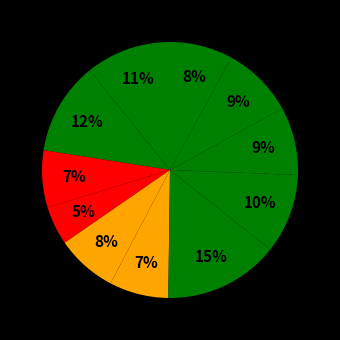

How many slices are in this pie chart?

11